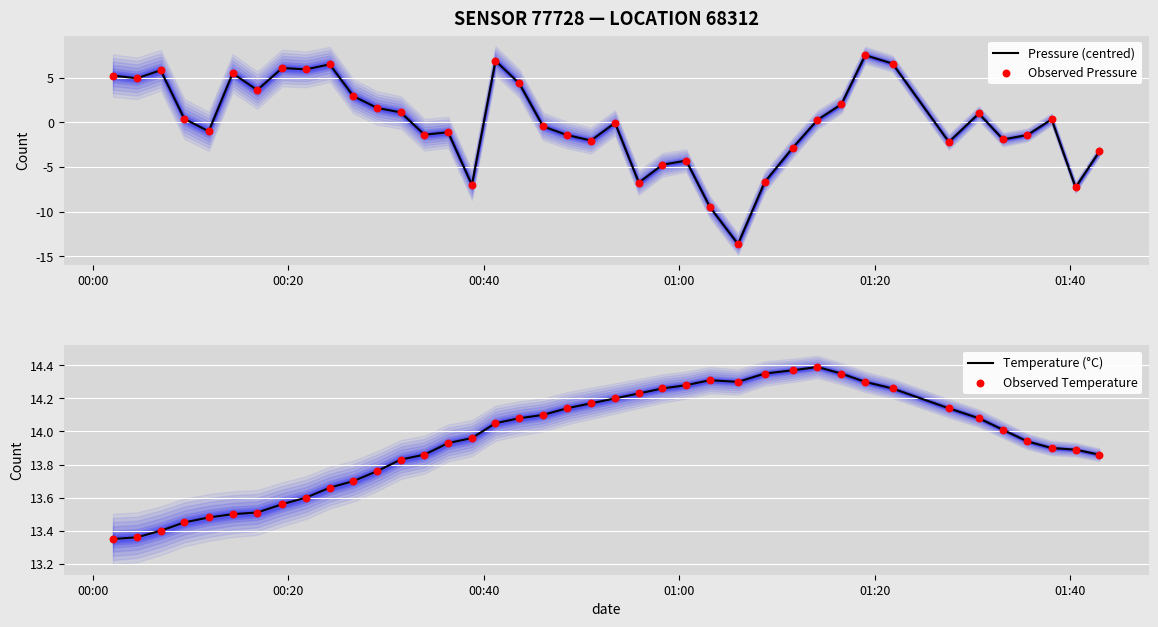

At how many categories does at least one series exceed 3?

40